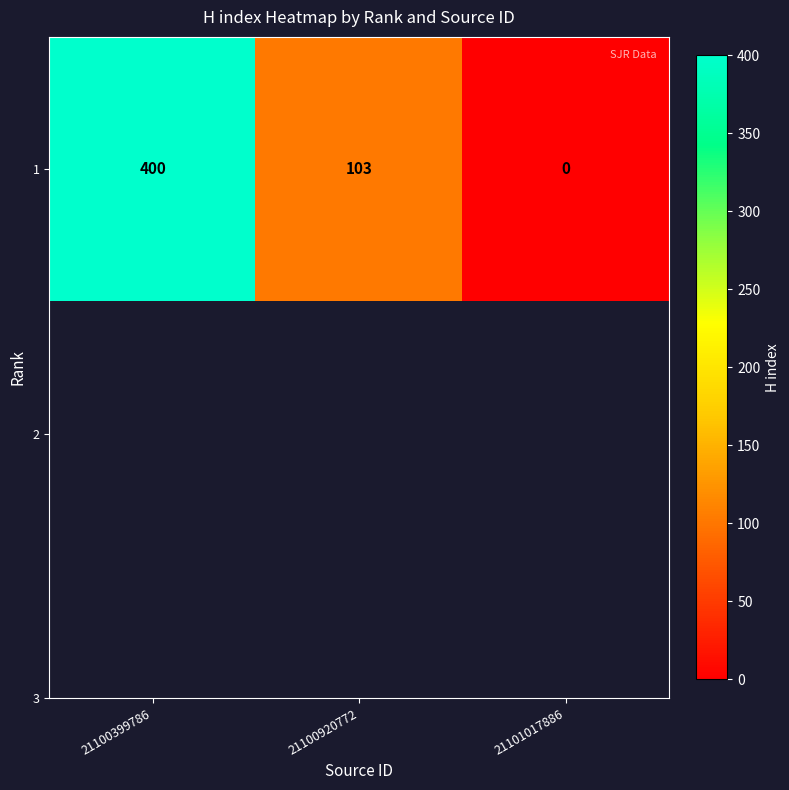

How many data points are above 103?

1